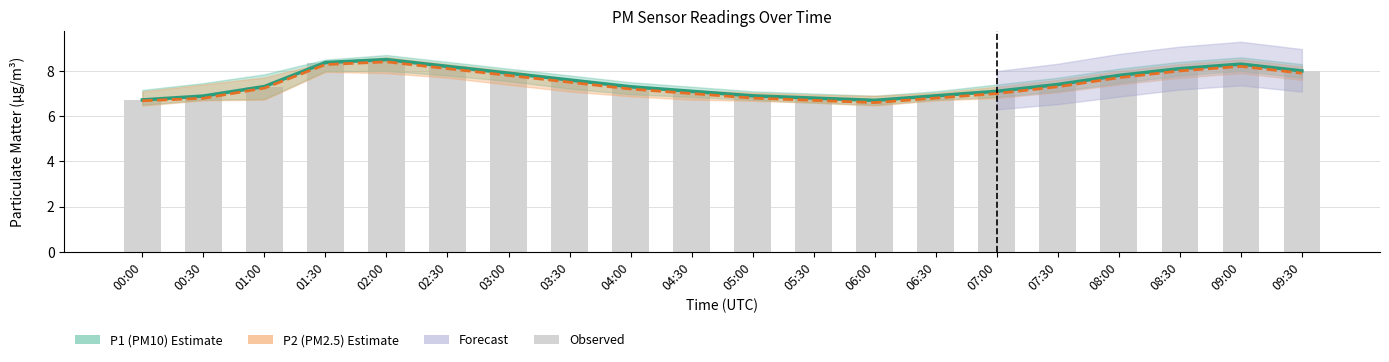

What is the highest value of the P2 (PM2.5) Estimate series?

8.4